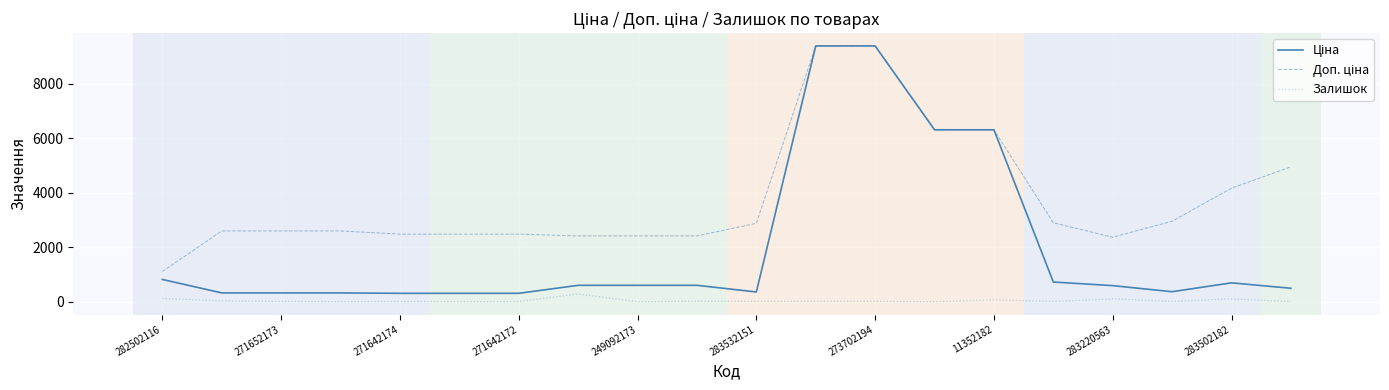

What is the greatest value displayed?

9384.0